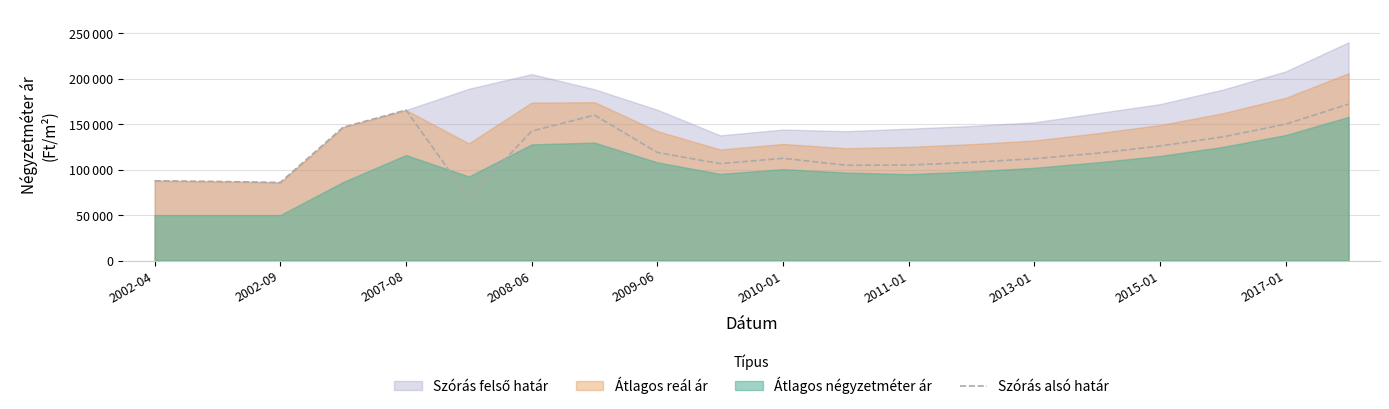

What is the value of the 10th point from the left?

106549